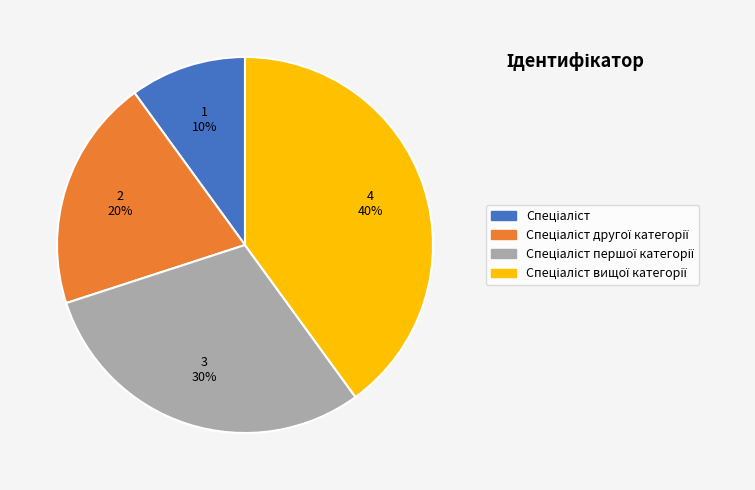

Count the number of slices in the pie.

4